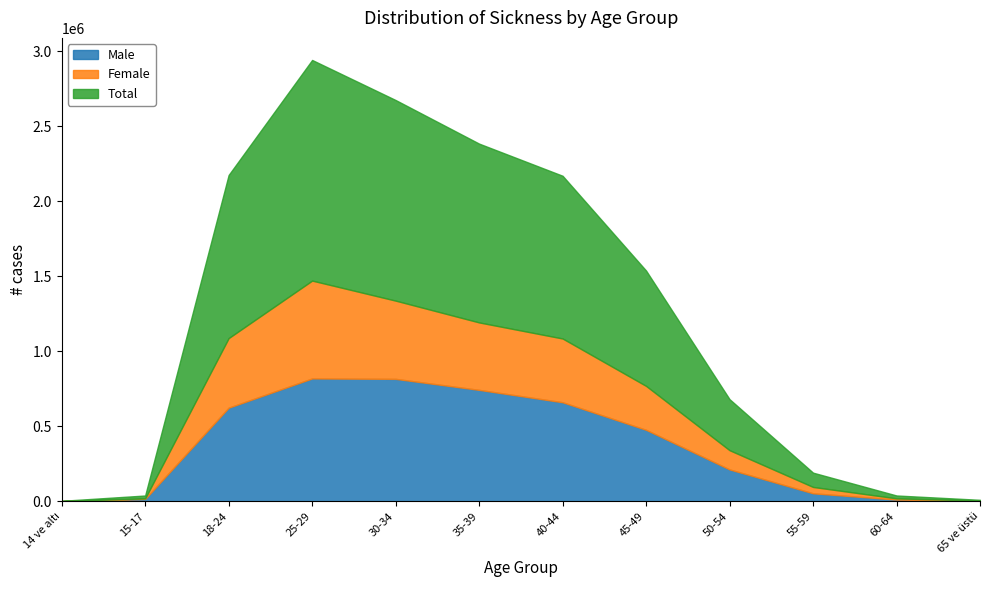

At which label does Male reach its minimum?

14 ve altı